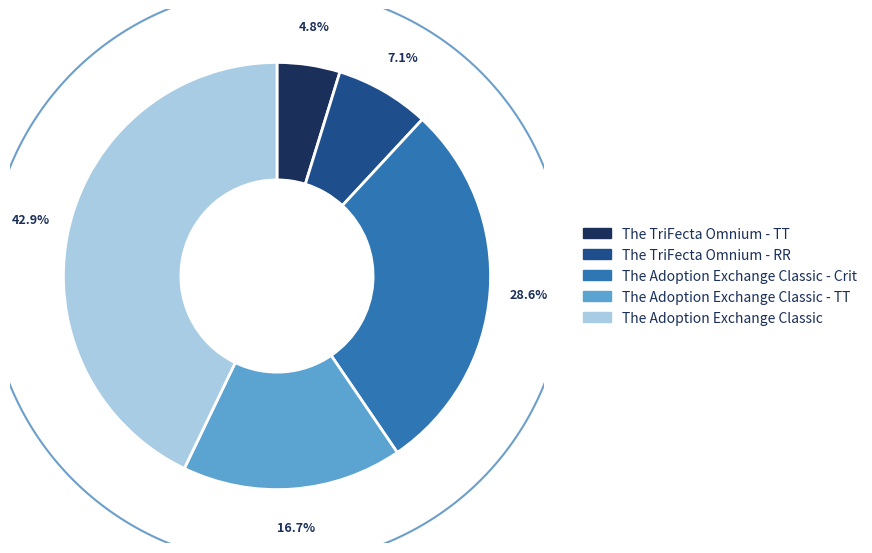

How many segments does this pie chart have?

5